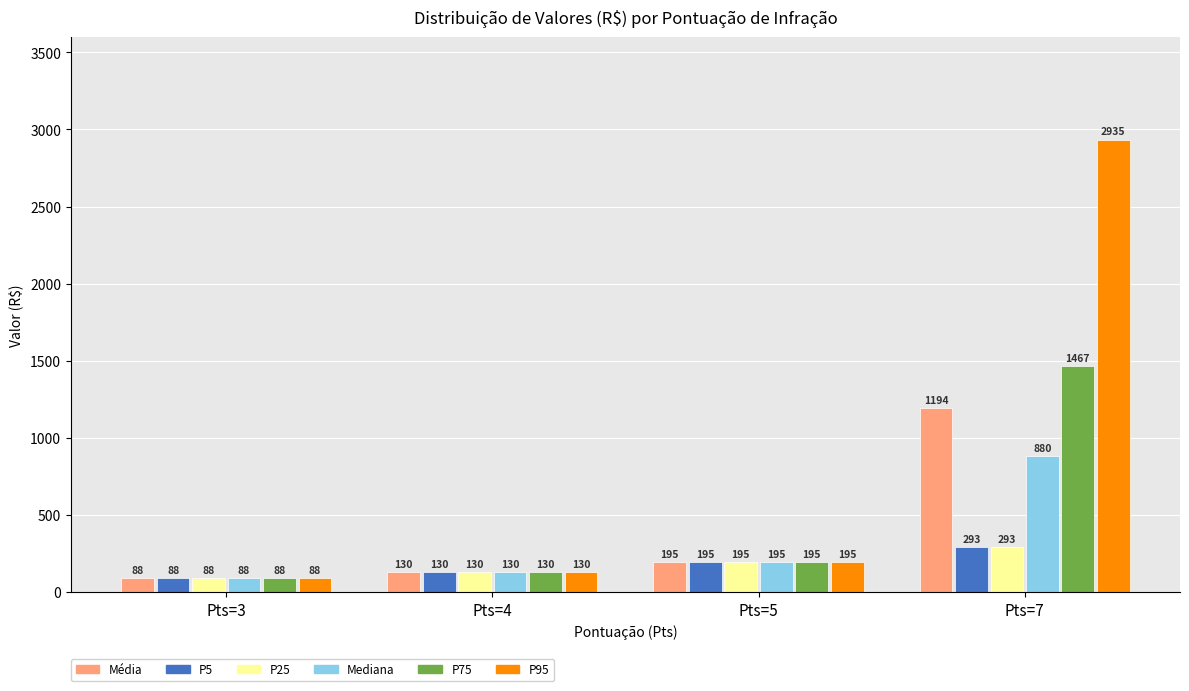

Rank the categories by Mediana value from lowest to highest.

Pts=3, Pts=4, Pts=5, Pts=7